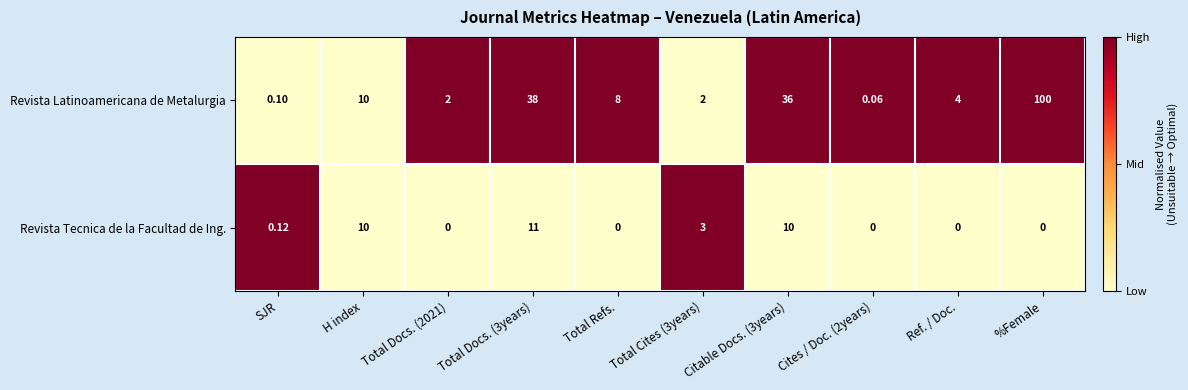

Is the value of Revista Latinoamericana de Metalurgia at %Female greater than the value of Revista Tecnica de la Facultad de Ing. at Total Refs.?

Yes